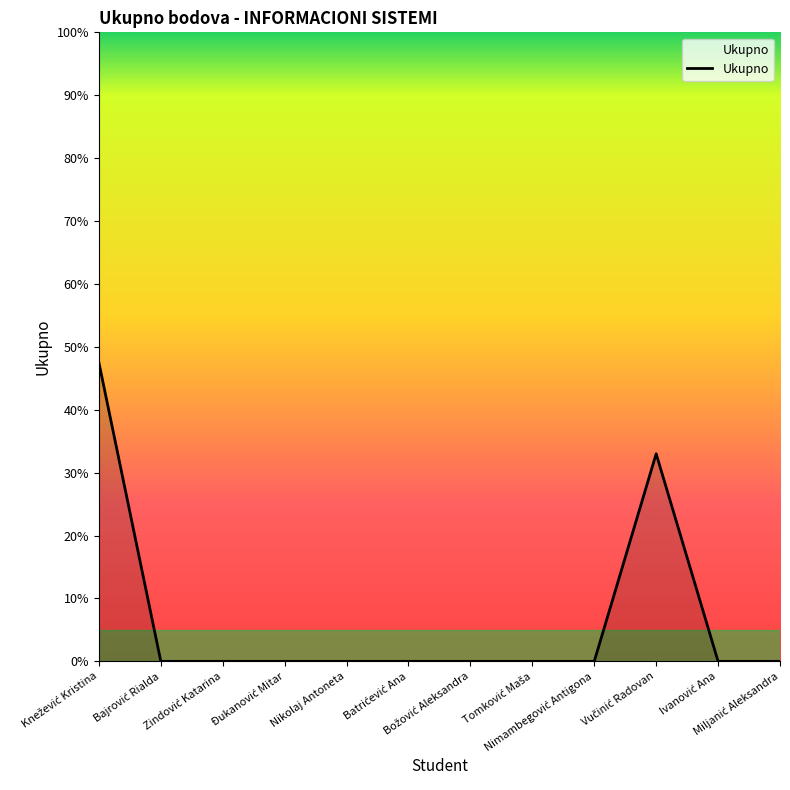

What is the greatest value displayed?

47.5